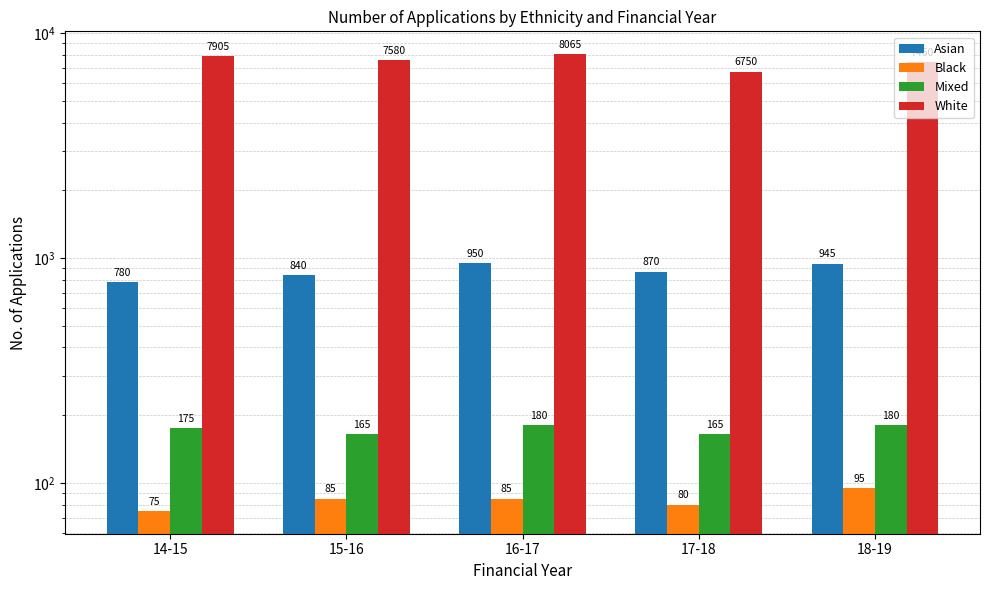

Reading left to right, transcribe all the data shown in this chart.

Asian: 14-15=780	15-16=840	16-17=950	17-18=870	18-19=945
Black: 14-15=75	15-16=85	16-17=85	17-18=80	18-19=95
Mixed: 14-15=175	15-16=165	16-17=180	17-18=165	18-19=180
White: 14-15=7905	15-16=7580	16-17=8065	17-18=6750	18-19=7460